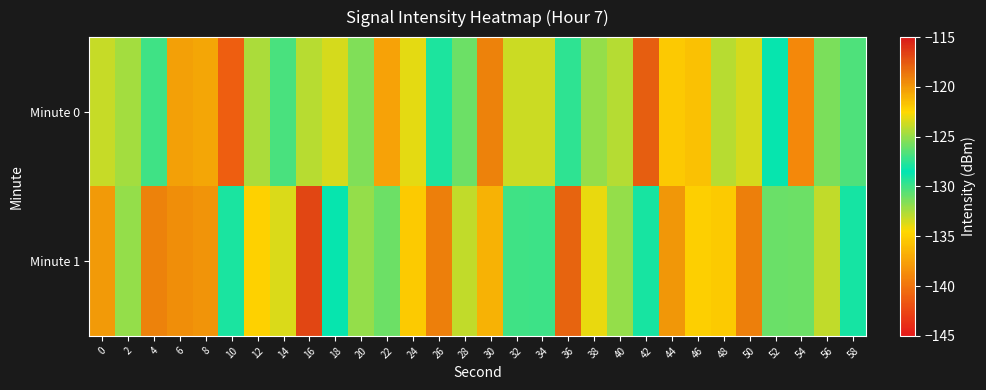

What is the difference between the highest and lowest values at 40?

7.7